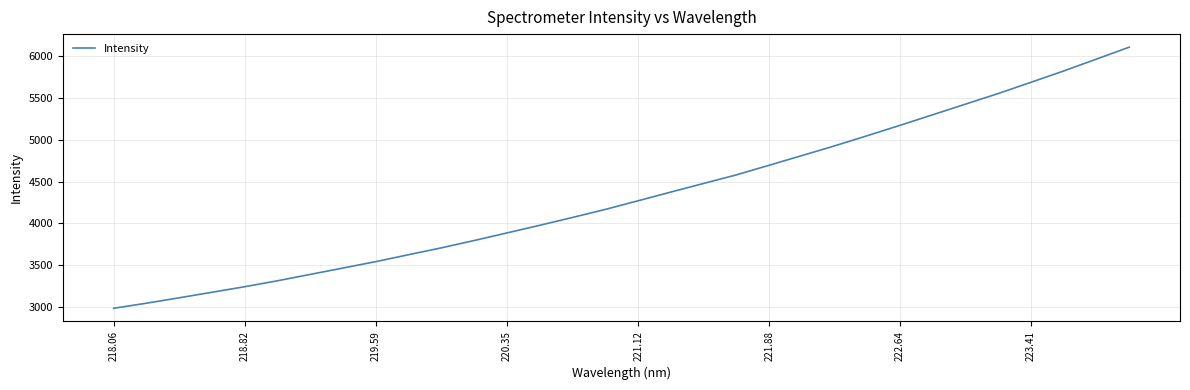

What is the maximum value shown in the chart?

6107.3